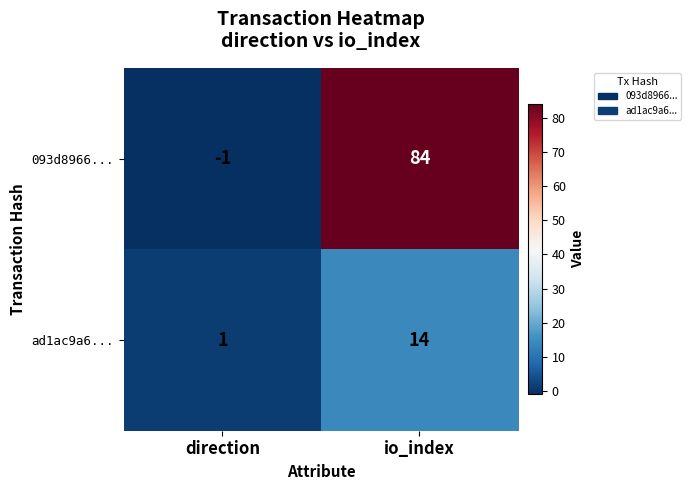

At which category does the chart reach its minimum across all series?

direction